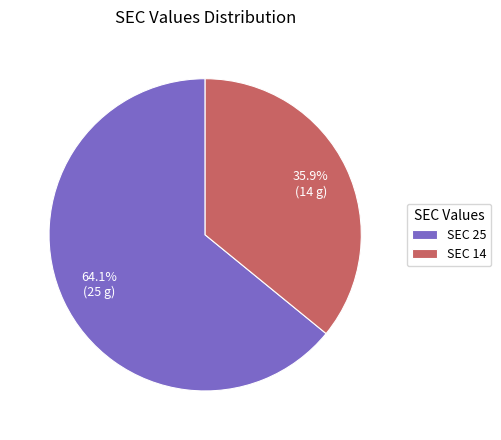

What is the largest slice in the pie chart?

SEC 25